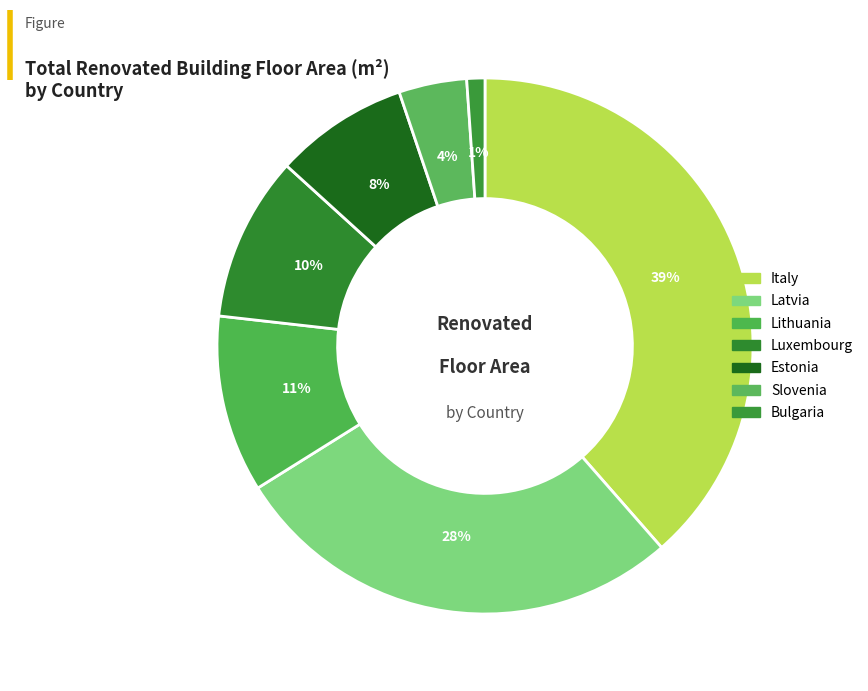

How many slices are in this pie chart?

7